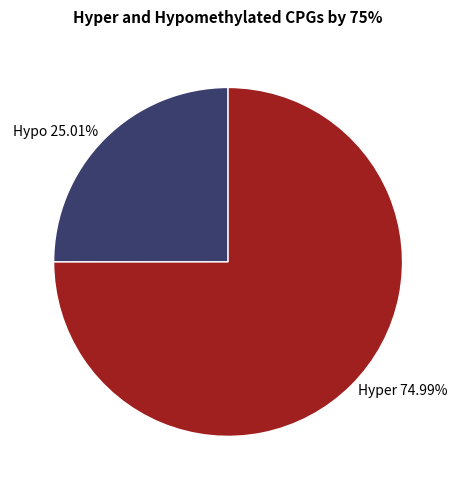

How many slices are in this pie chart?

2